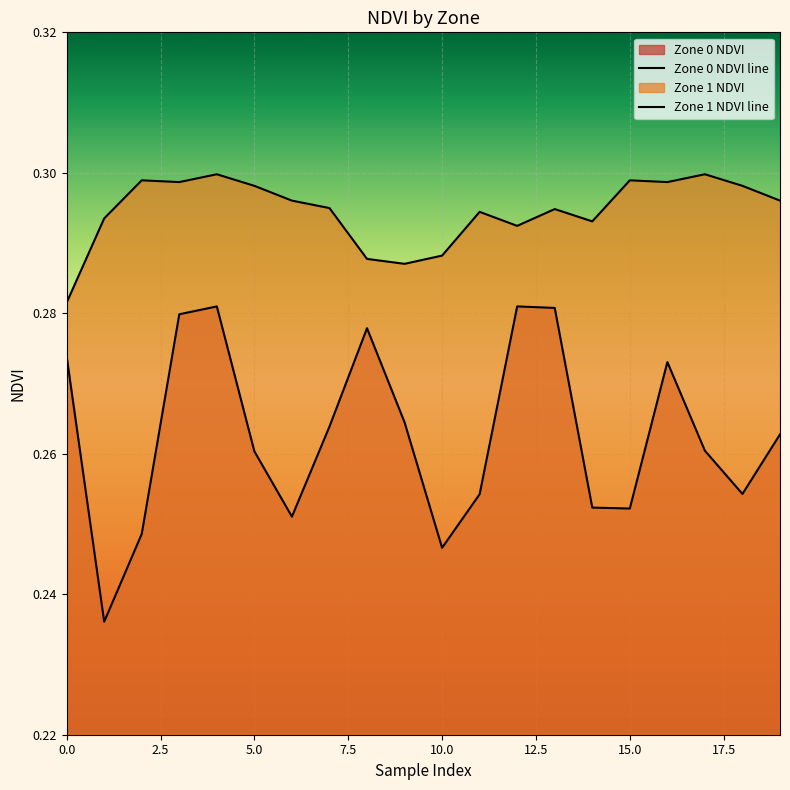

Reading left to right, extract all data points from this chart.

Zone 0 NDVI: 0.3	0.2	0.2	0.3	0.3	0.3	0.3	0.3	0.3	0.3	0.2	0.3	0.3	0.3	0.3	0.3	0.3	0.3	0.3	0.3
Zone 1 NDVI: 0.3	0.3	0.3	0.3	0.3	0.3	0.3	0.3	0.3	0.3	0.3	0.3	0.3	0.3	0.3	0.3	0.3	0.3	0.3	0.3